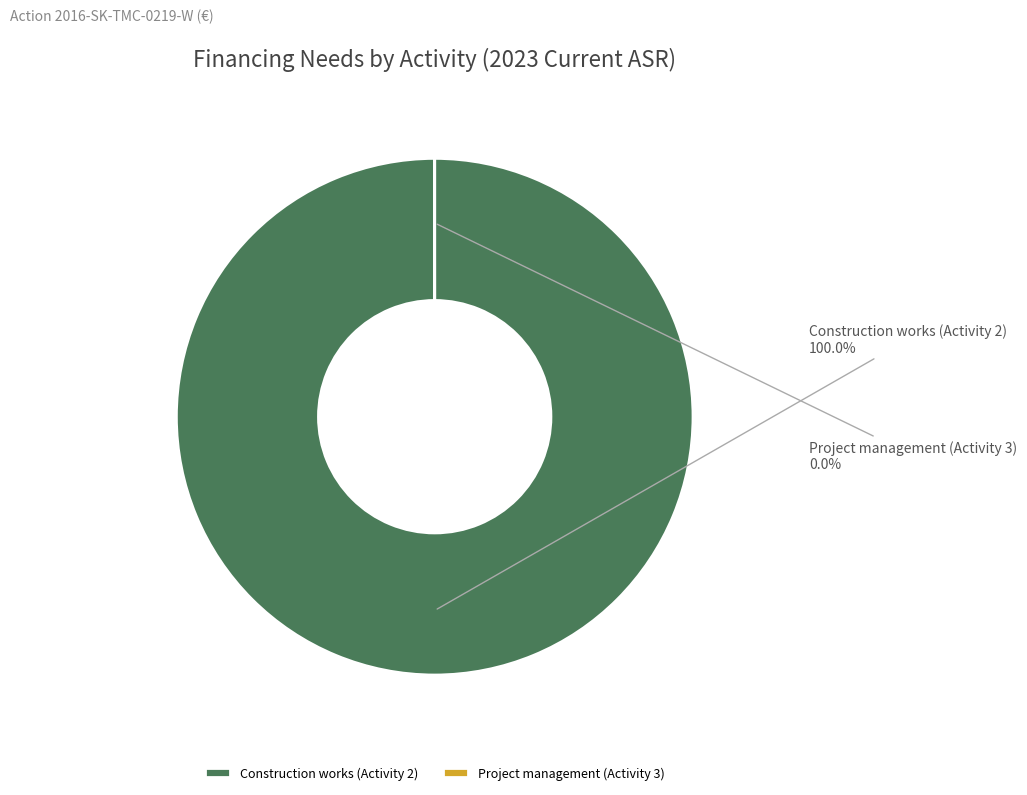

What percentage is NOT represented by Project management (Activity 3)?

100.0%